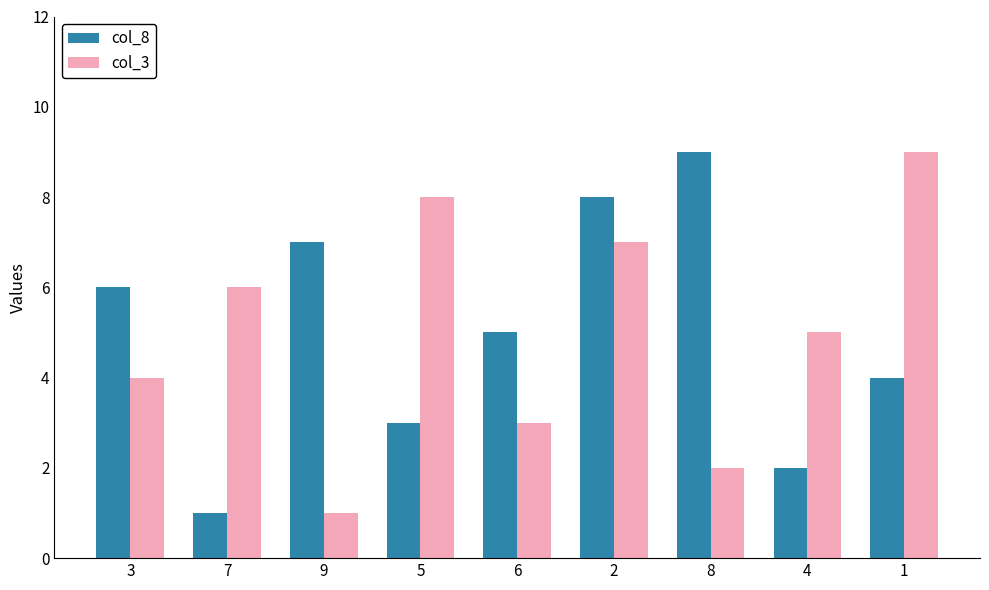

What is the maximum value shown in the chart?

9